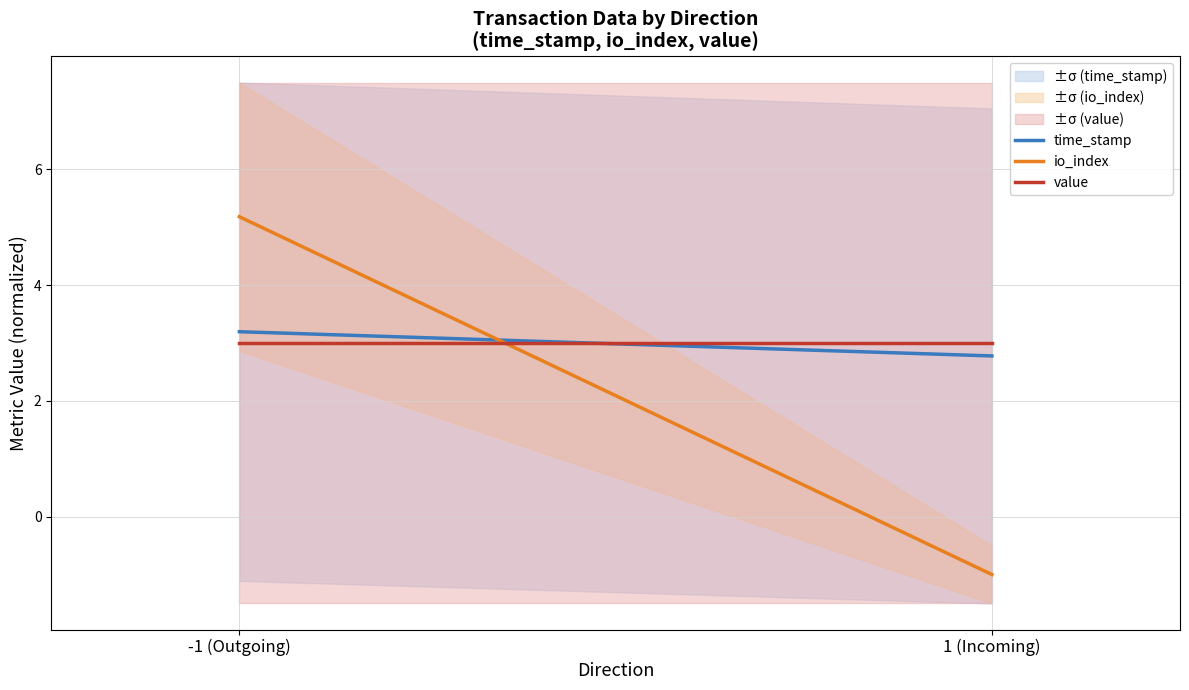

At which label is value closest to 3?

-1 (Outgoing)